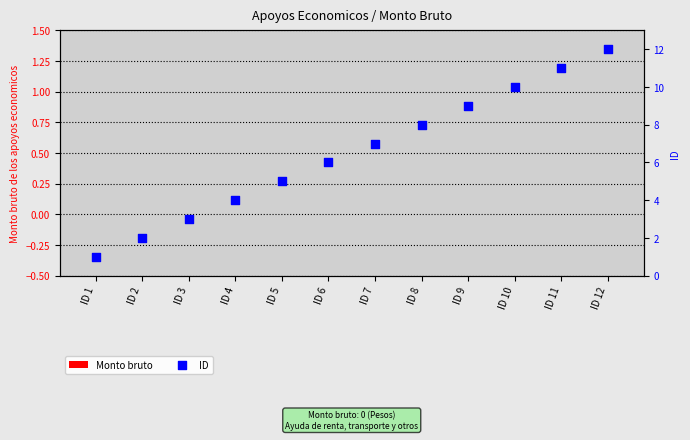

What is the total value across all series at ID 12?

12